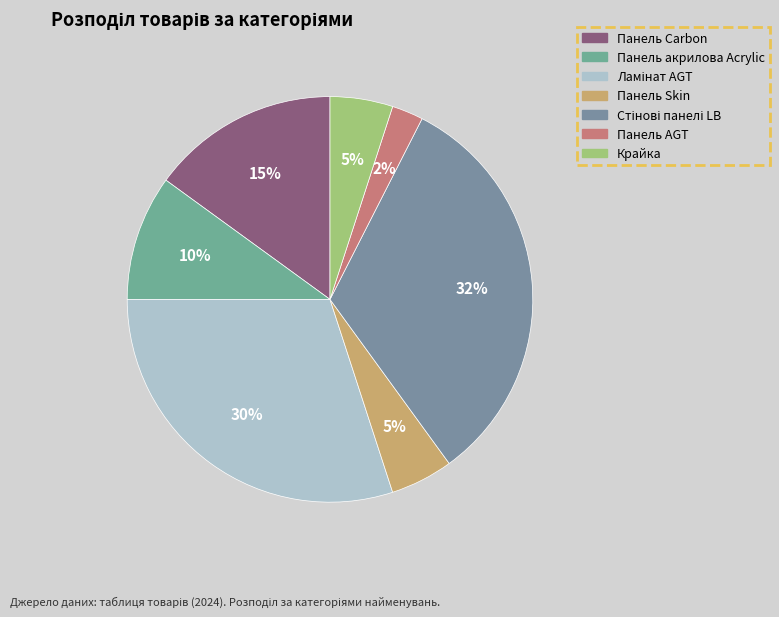

How many slices are in this pie chart?

7